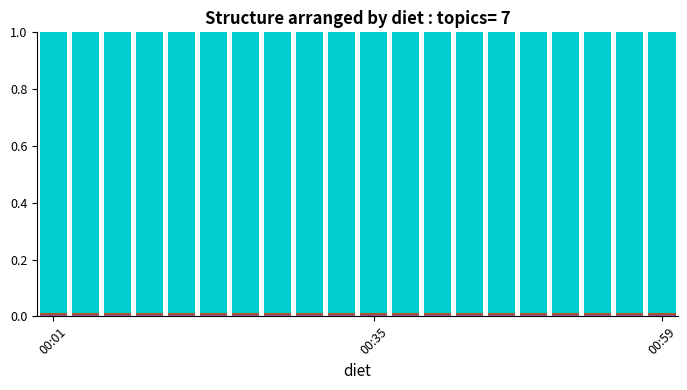

Does the chart contain stacked bars?

Yes